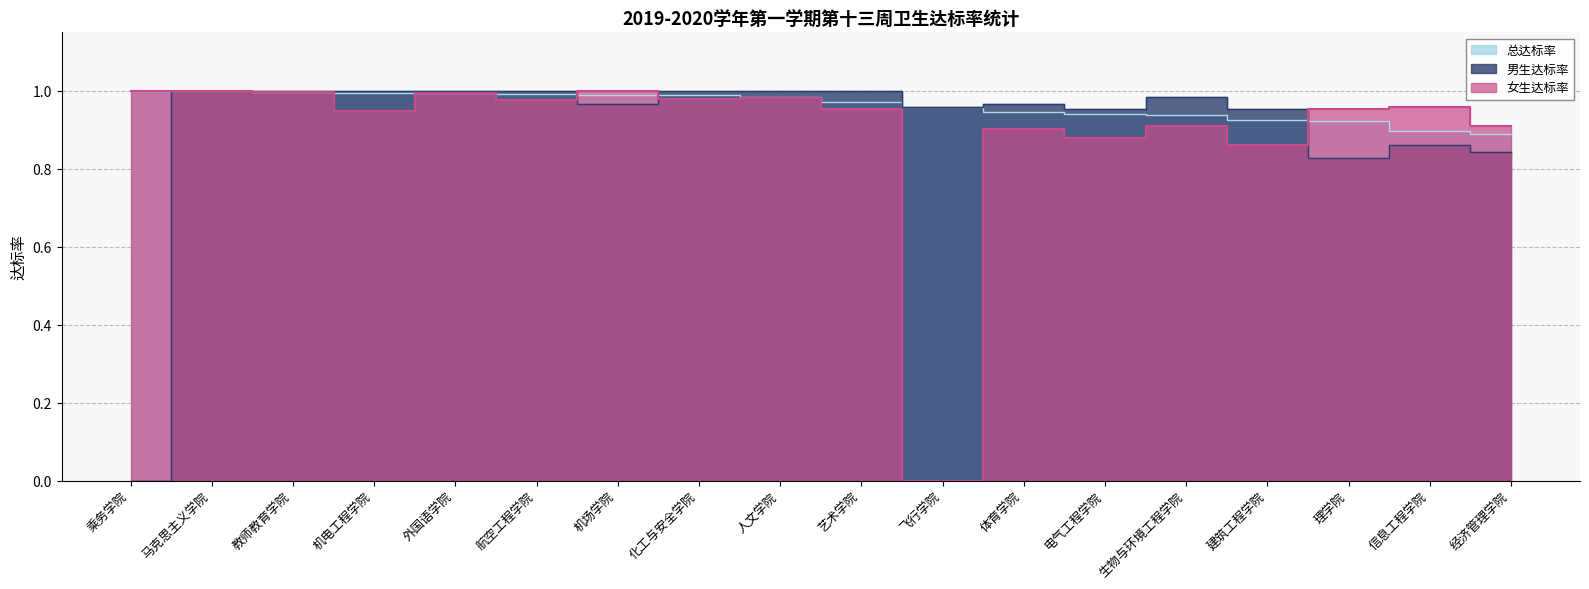

Which label corresponds to the largest value in the chart?

乘务学院